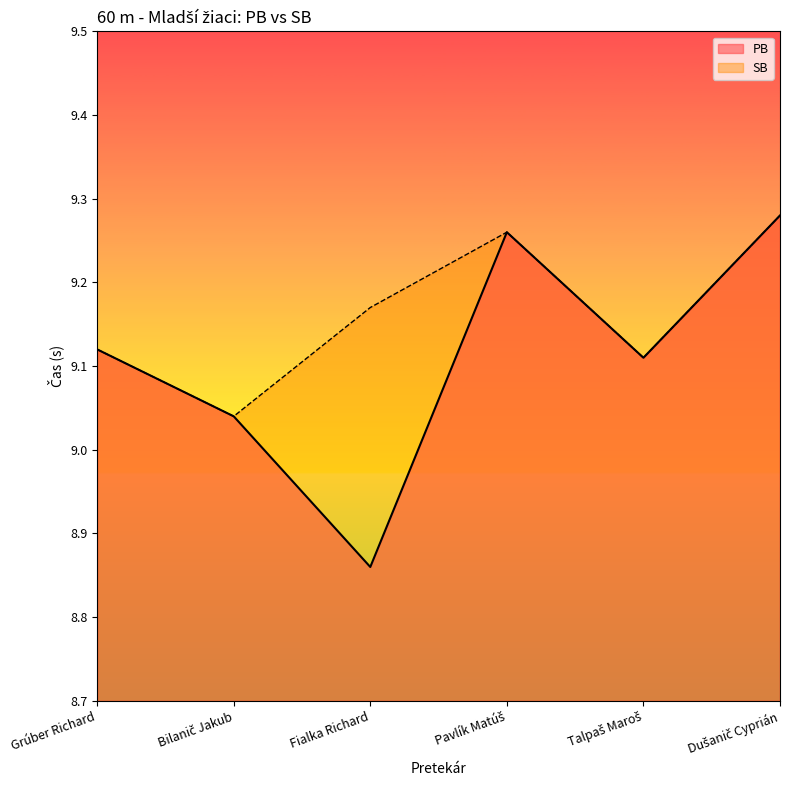

What is the value of the PB point at the 5th from the left?

9.1